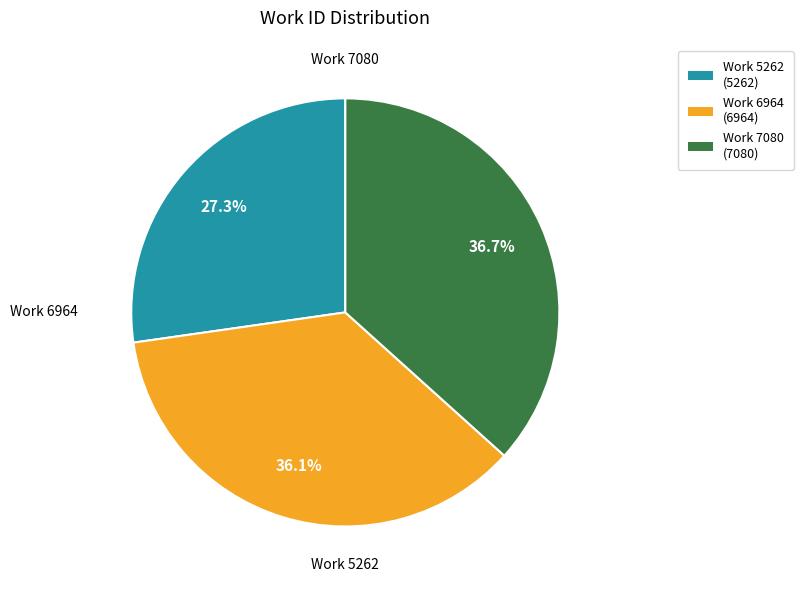

What is the largest slice in the pie chart?

Work 7080 (7080)